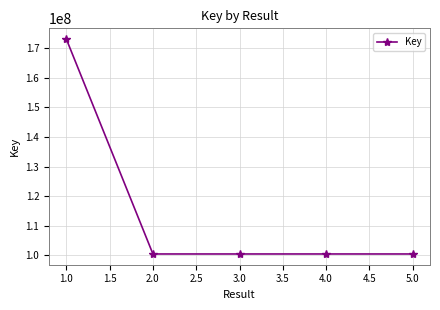

The value at 5.0 is 55677847. True or false?

False